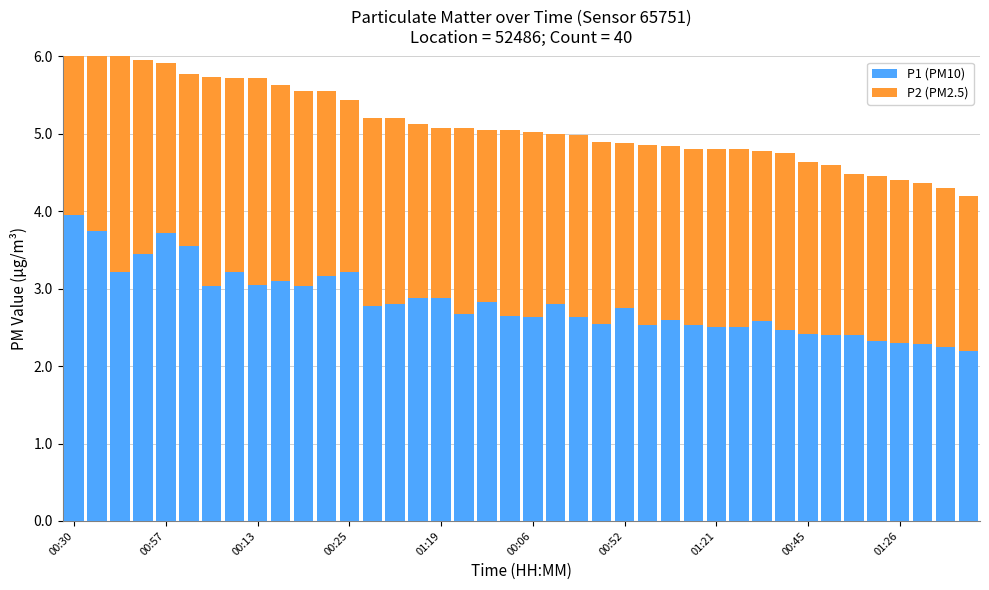

Is the value of P1 (PM10) at 00:30 greater than the value of P2 (PM2.5) at 29?

Yes